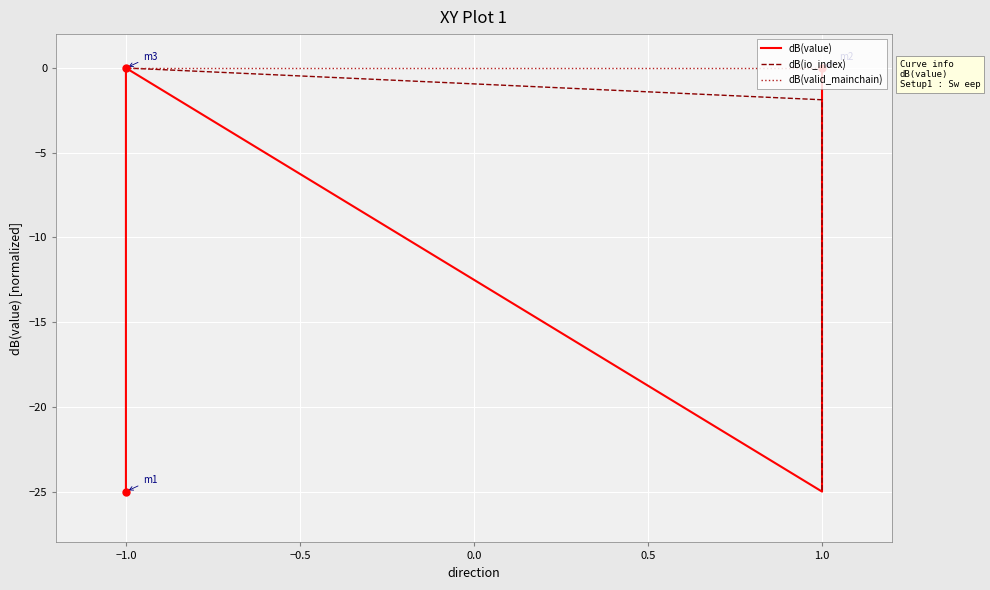

What is the lowest value of the dB(value) series?

-25.0